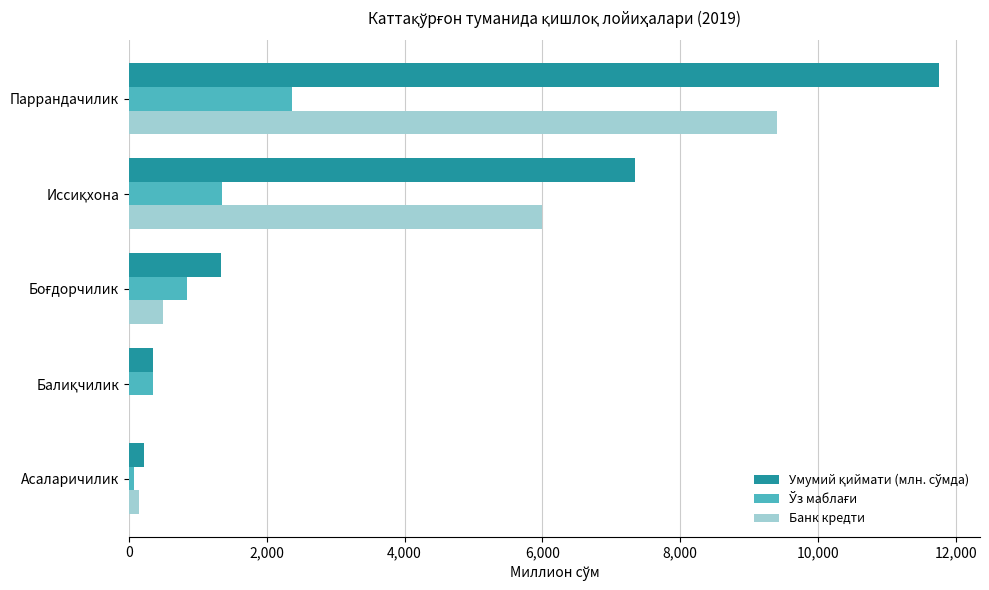

What is the maximum value shown in the chart?

11765